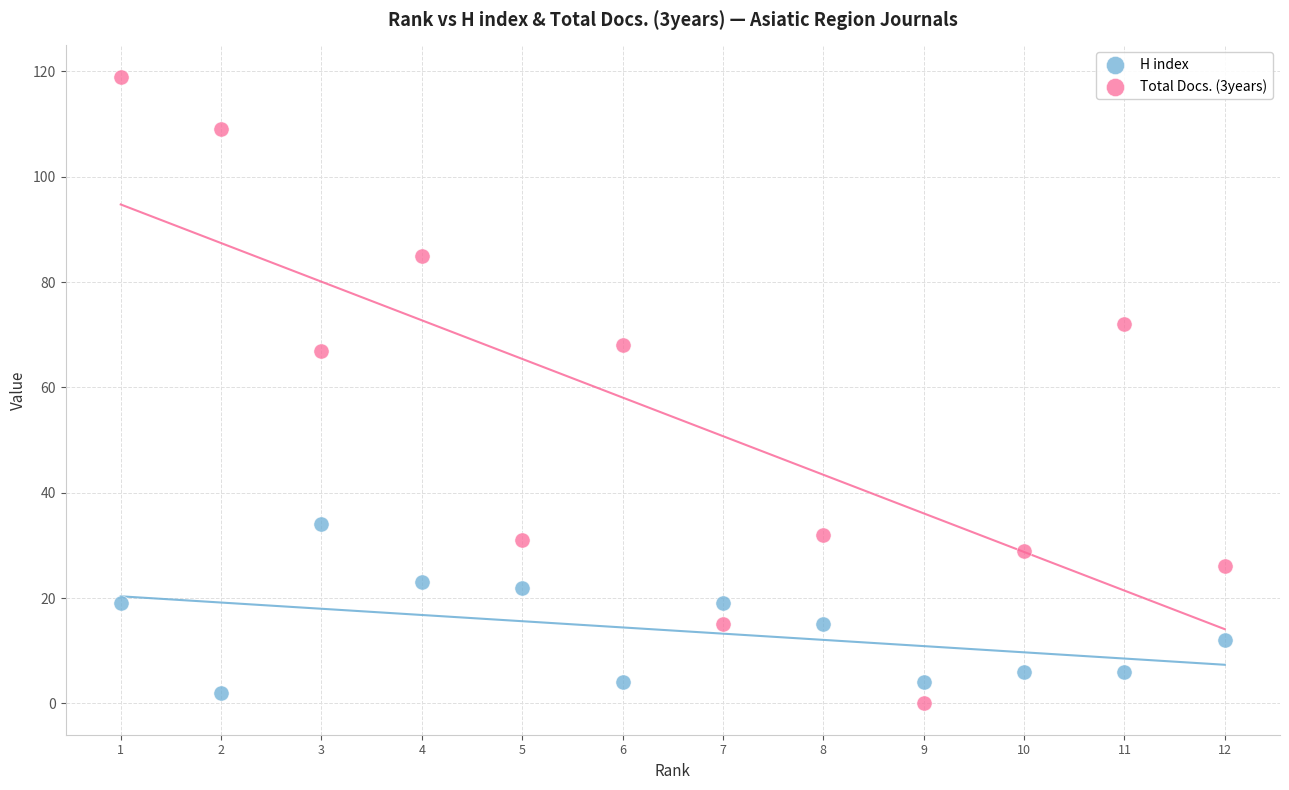

What are all the series names shown in the legend?

H index, Total Docs. (3years)